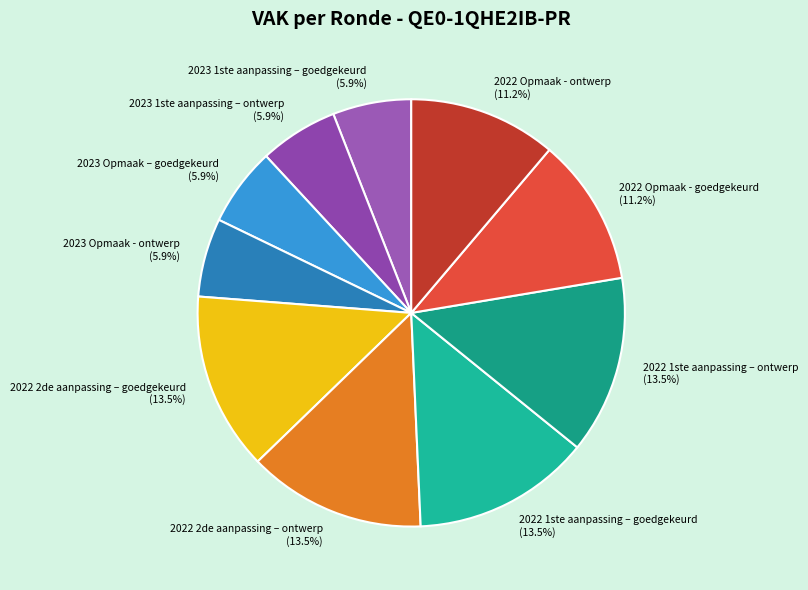

Approximately how many times larger is the value at 2023 1ste aanpassing – goedgekeurd compared to 2022 Opmaak - goedgekeurd?

0.5